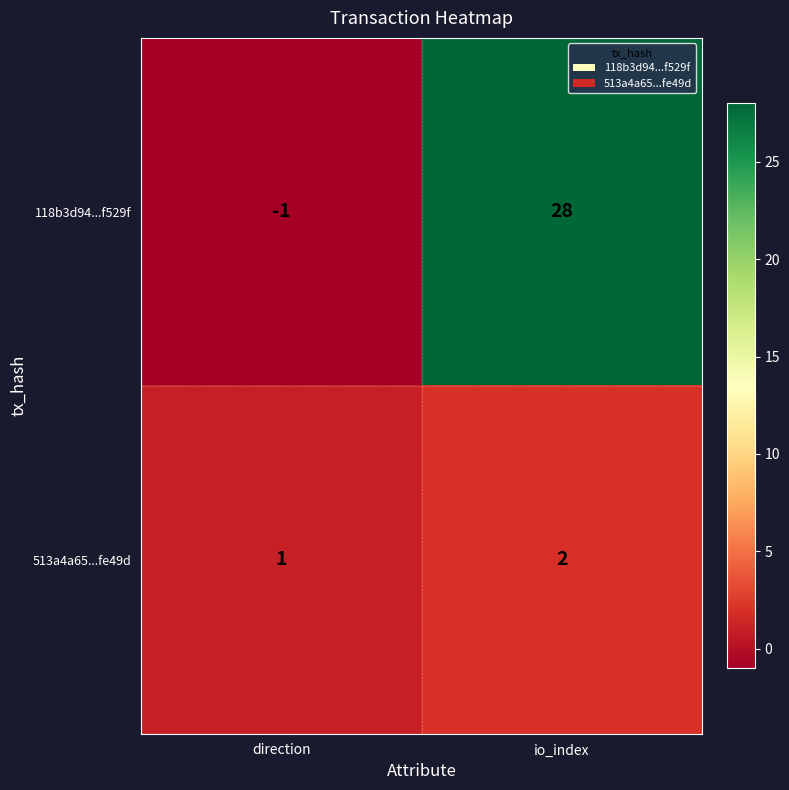

Rank the series by their average value, from highest to lowest.

118b3d94...f529f, 513a4a65...fe49d